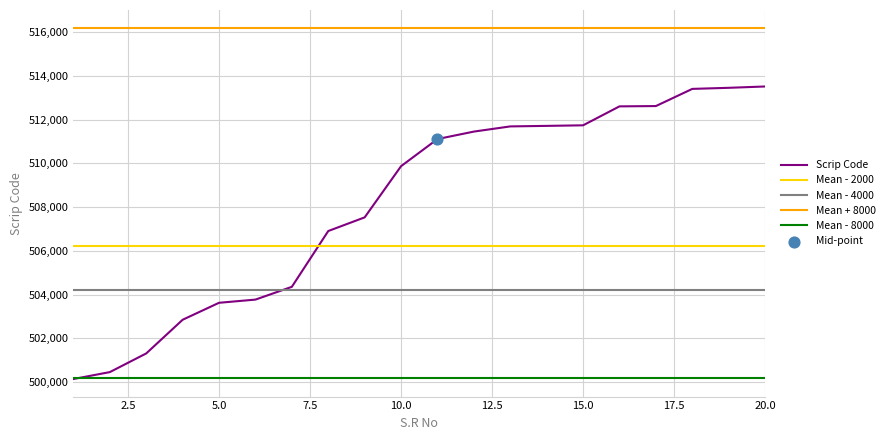

Rank the series by their maximum value, from highest to lowest.

Mean + 8000, Scrip Code, Mean - 2000, Mean - 4000, Mean - 8000